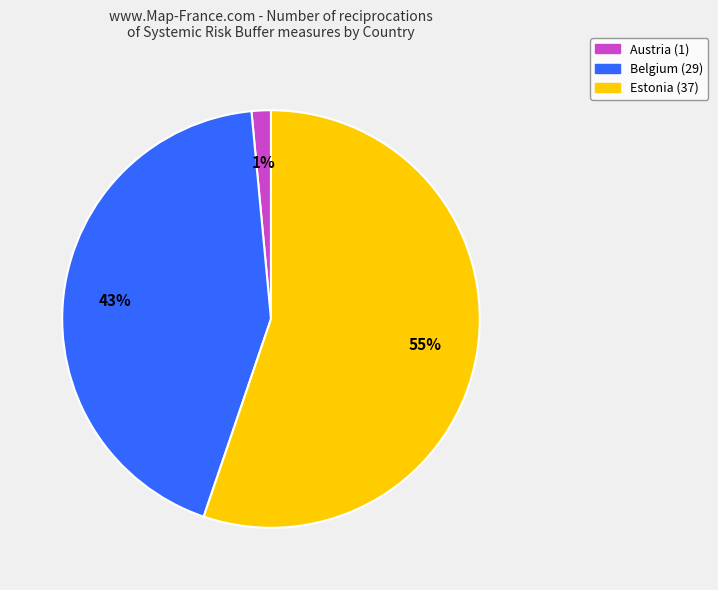

To the nearest percent, what is the average slice percentage?

33%